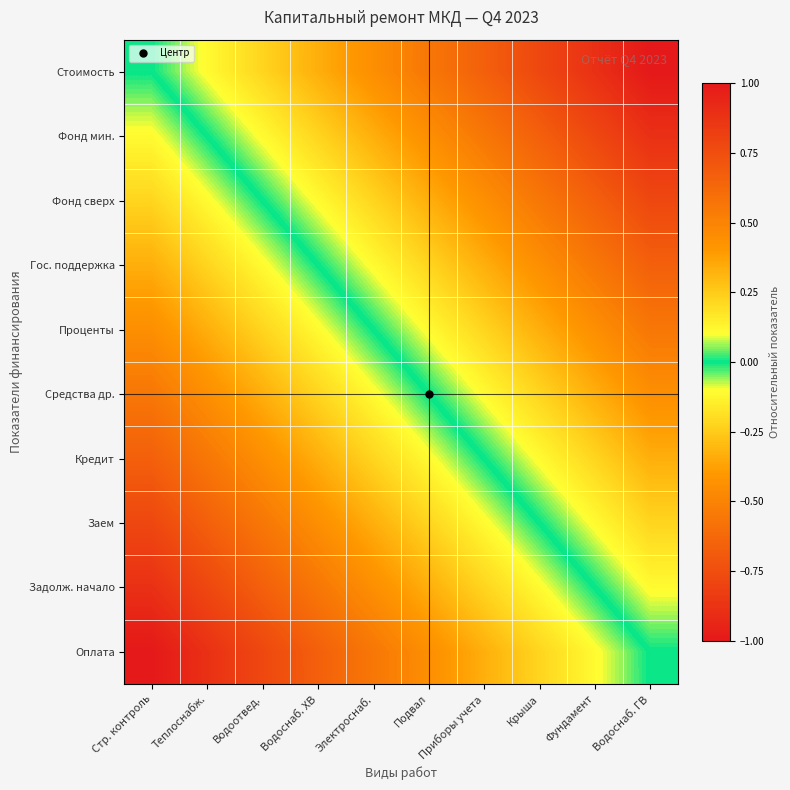

What is the spread (max minus min) of values at Водоснаб. ХВ?

1.0